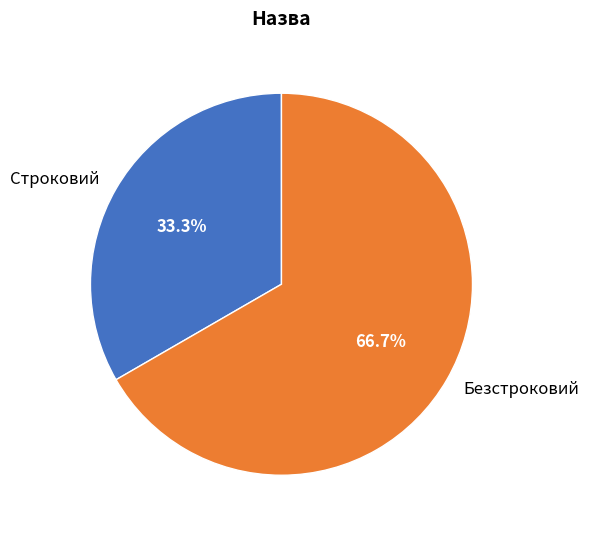

How much of the chart is everything except Безстроковий?

33.3%